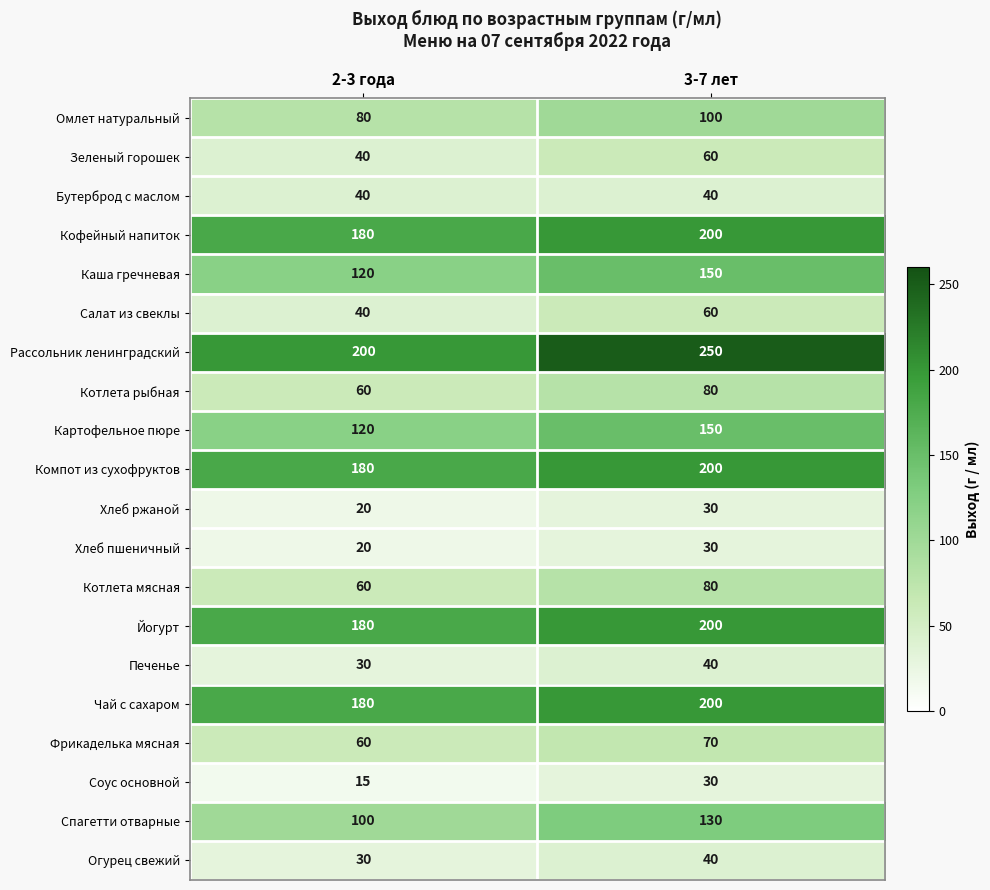

What is the sum of the Зеленый горошек values at 3-7 лет and 2-3 года?

100